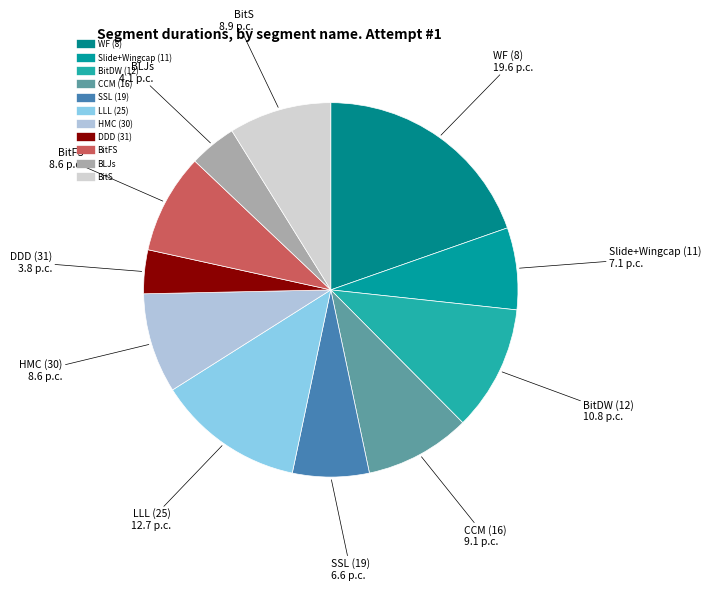

How many segments does this pie chart have?

11